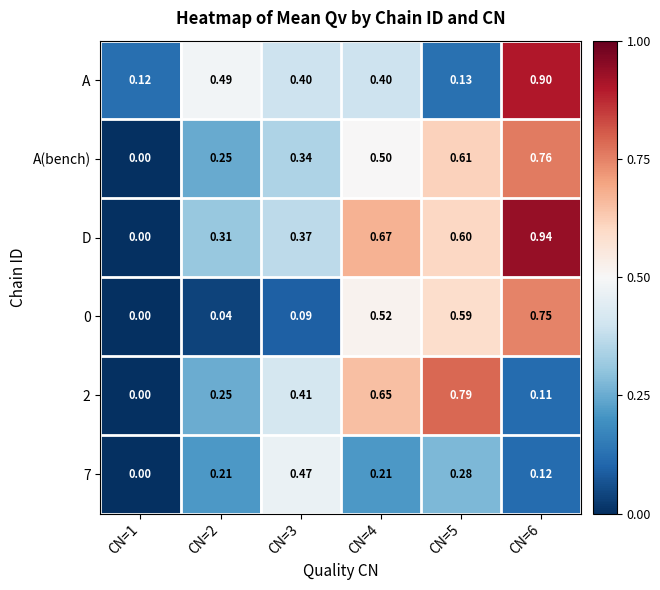

Is the value of 7 at CN=3 greater than the value of D at CN=1?

Yes